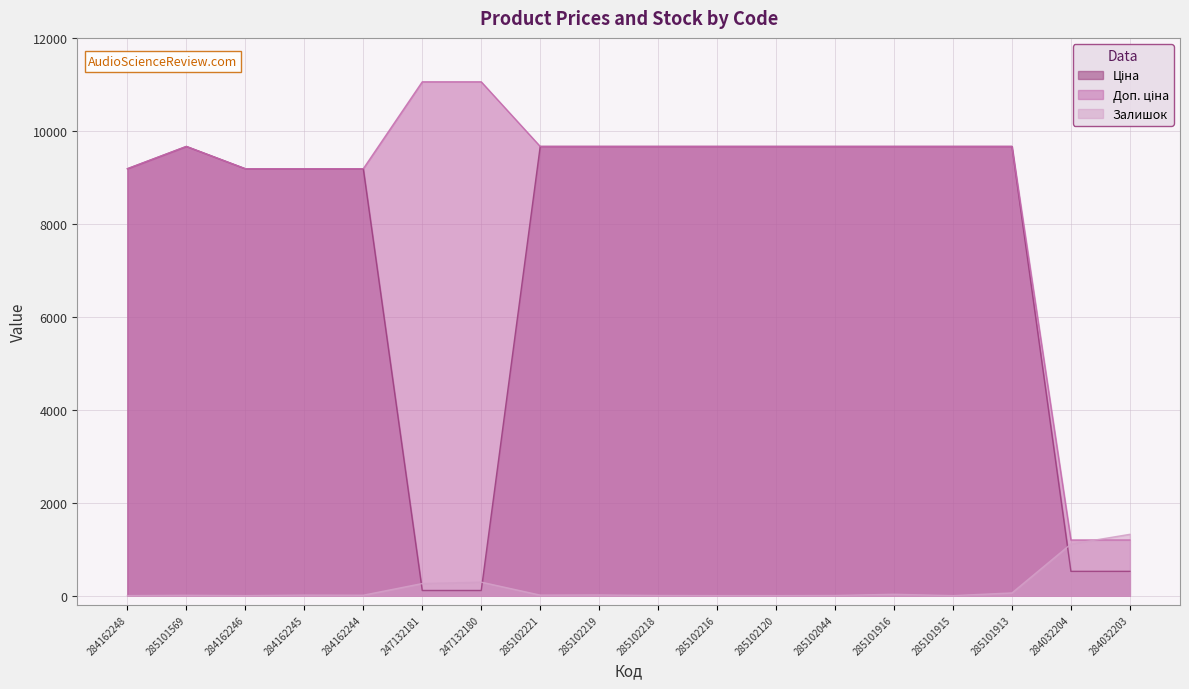

Reading left to right, list all the values displayed in this chart.

Ціна: 284162248=9185.1	285101569=9664.7	284162246=9185.1	284162245=9185.1	284162244=9185.1	247132181=110.5	247132180=110.5	285102221=9664.7	285102219=9664.7	285102218=9664.7	285102216=9664.7	285102120=9664.7	285102044=9664.7	285101916=9664.7	285101915=9664.7	285101913=9664.7	284032204=522.2	284032203=522.2
Доп. ціна: 284162248=9185.1	285101569=9664.7	284162246=9185.1	284162245=9185.1	284162244=9185.1	247132181=11055.0	247132180=11055.0	285102221=9664.7	285102219=9664.7	285102218=9664.7	285102216=9664.7	285102120=9664.7	285102044=9664.7	285101916=9664.7	285101915=9664.7	285101913=9664.7	284032204=1197.0	284032203=1197.0
Залишок: 284162248=0.0	285101569=7.0	284162246=0.0	284162245=11.0	284162244=9.0	247132181=260.0	247132180=290.0	285102221=11.0	285102219=14.0	285102218=3.0	285102216=0.0	285102120=0.0	285102044=3.0	285101916=29.0	285101915=0.0	285101913=58.0	284032204=1110.0	284032203=1319.0